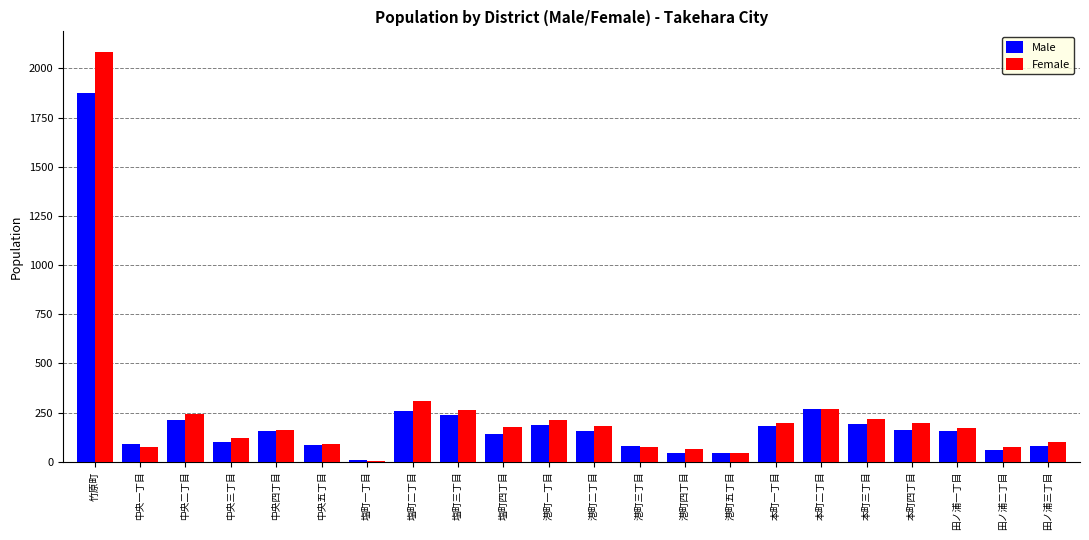

Does the chart contain stacked bars?

No